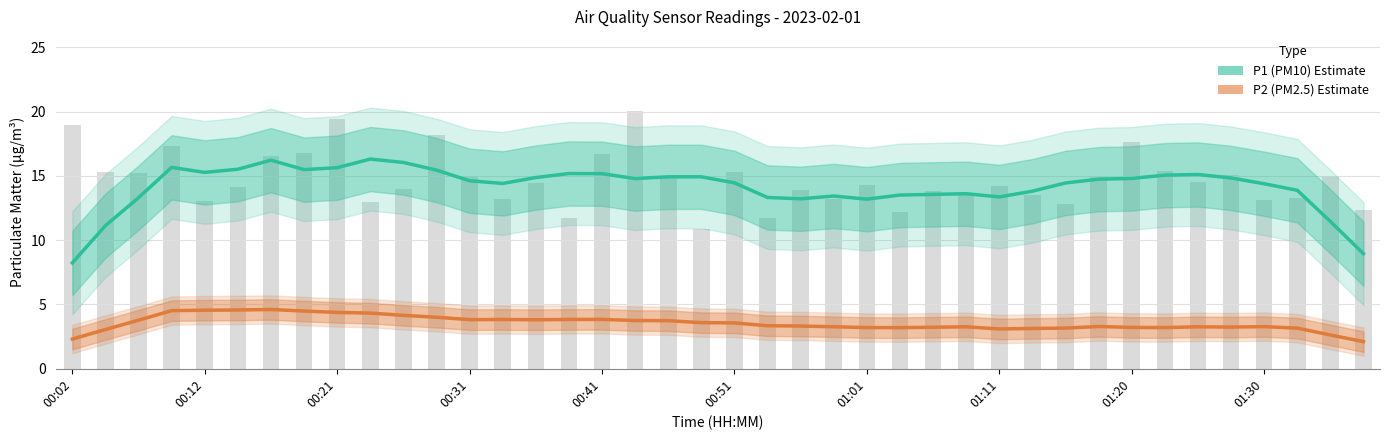

The value of P1 (PM10) at 01:01 is 13.2. True or false?

True